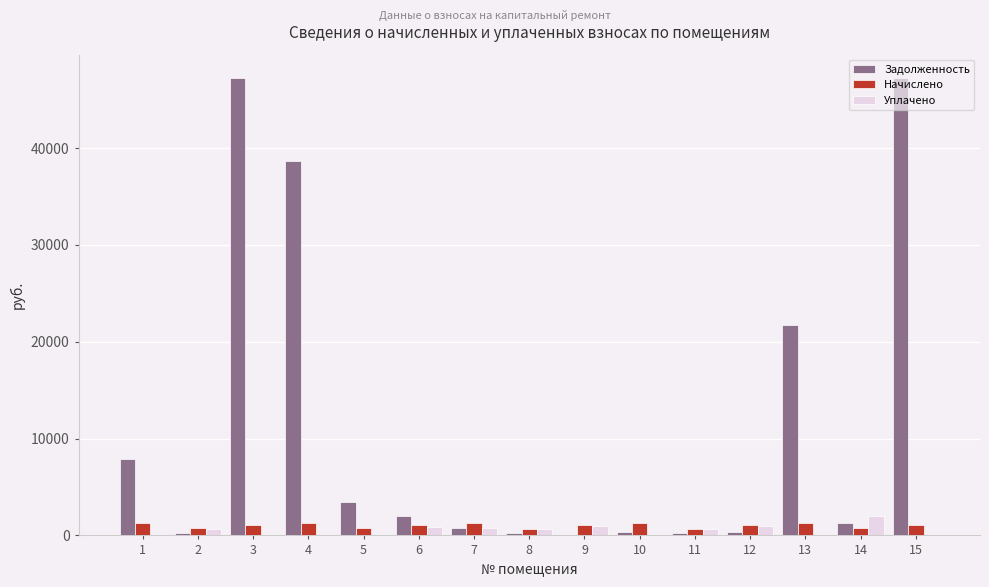

How many groups of bars are there?

15